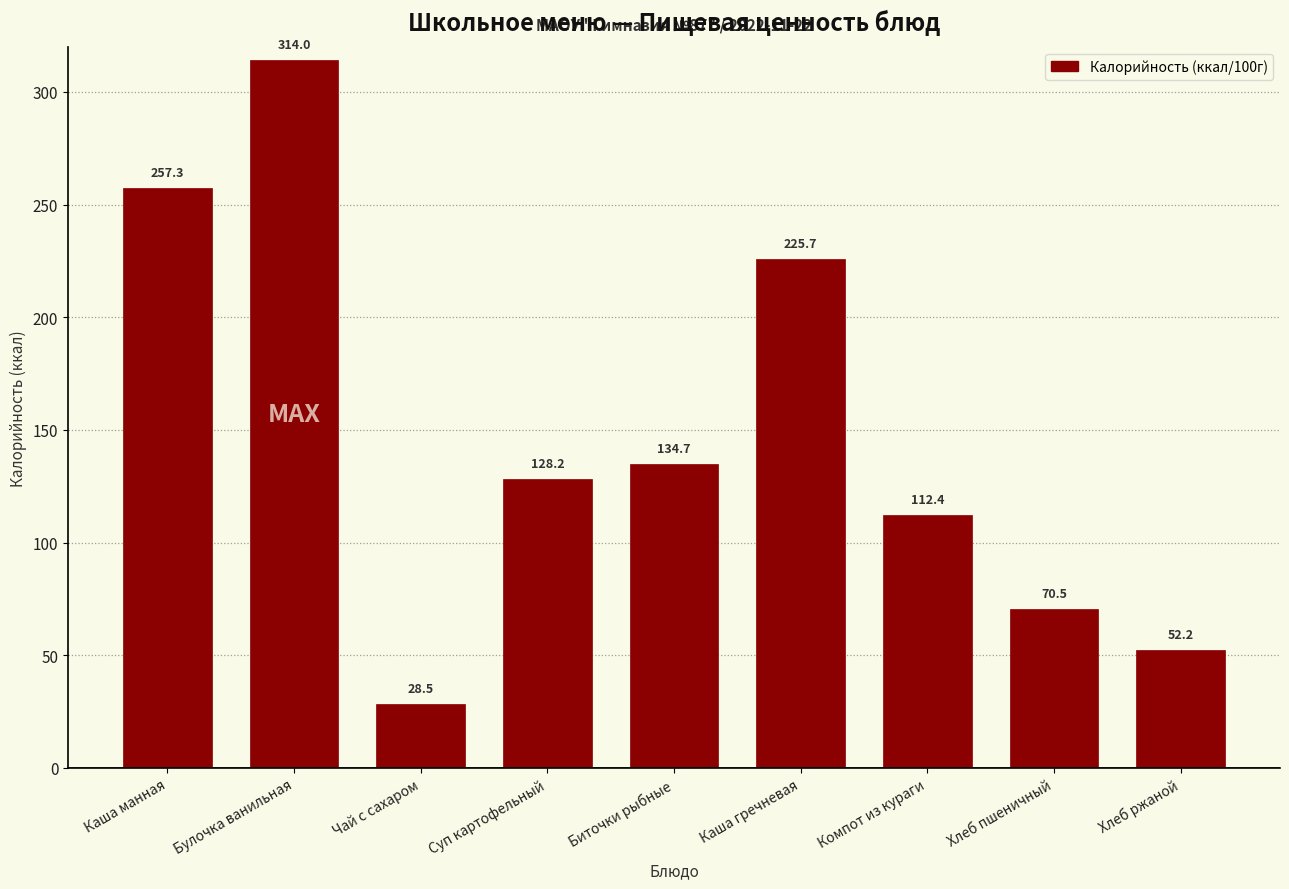

Reading right to left, transcribe all the data shown in this chart.

Хлеб ржаной=52.2	Хлеб пшеничный=70.5	Компот из кураги=112.4	Каша гречневая=225.7	Биточки рыбные=134.7	Суп картофельный=128.2	Чай с сахаром=28.5	Булочка ванильная=314.0	Каша манная=257.3